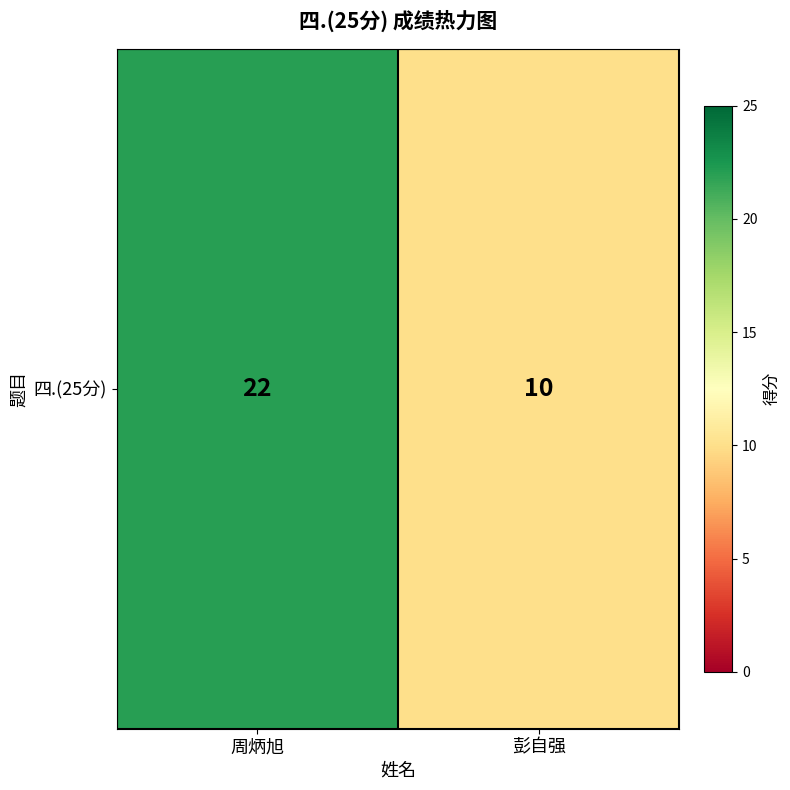

What is the sum of the values at 周炳旭 and 彭自强?

32